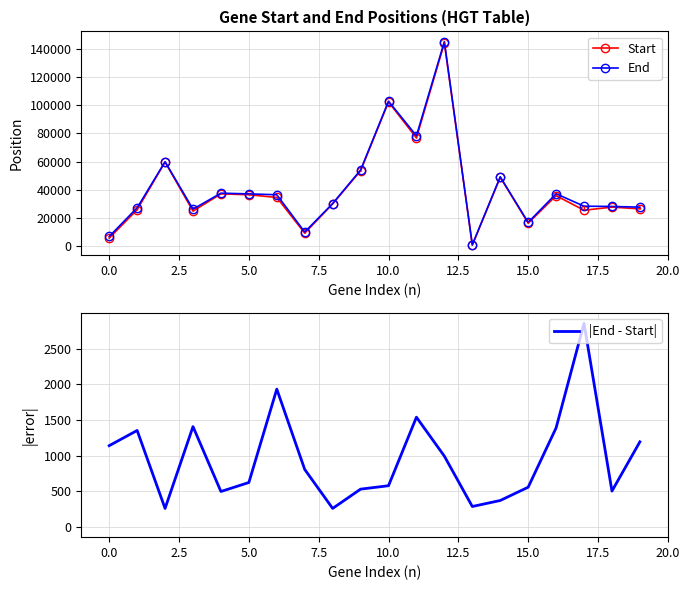

True or false: End has more than 2 points higher than both neighbors.

True